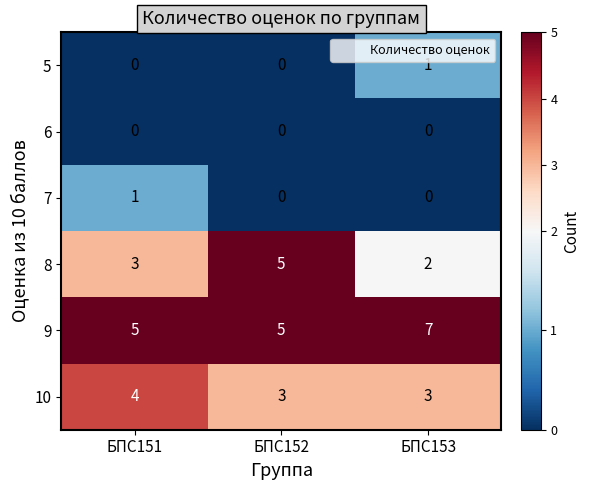

Count the 7 values in the range 0 to 1.

3